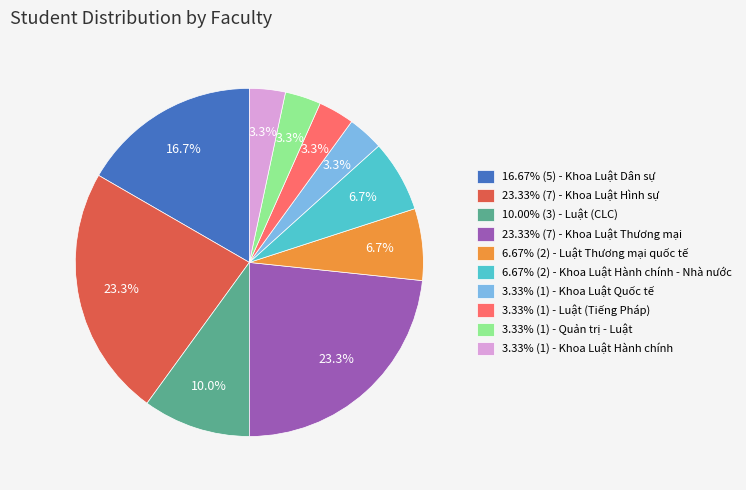

What is the ratio of the value at 6.67% (2) - Luật Thương mại quốc tế to the value at 3.33% (1) - Khoa Luật Hành chính?

2.0